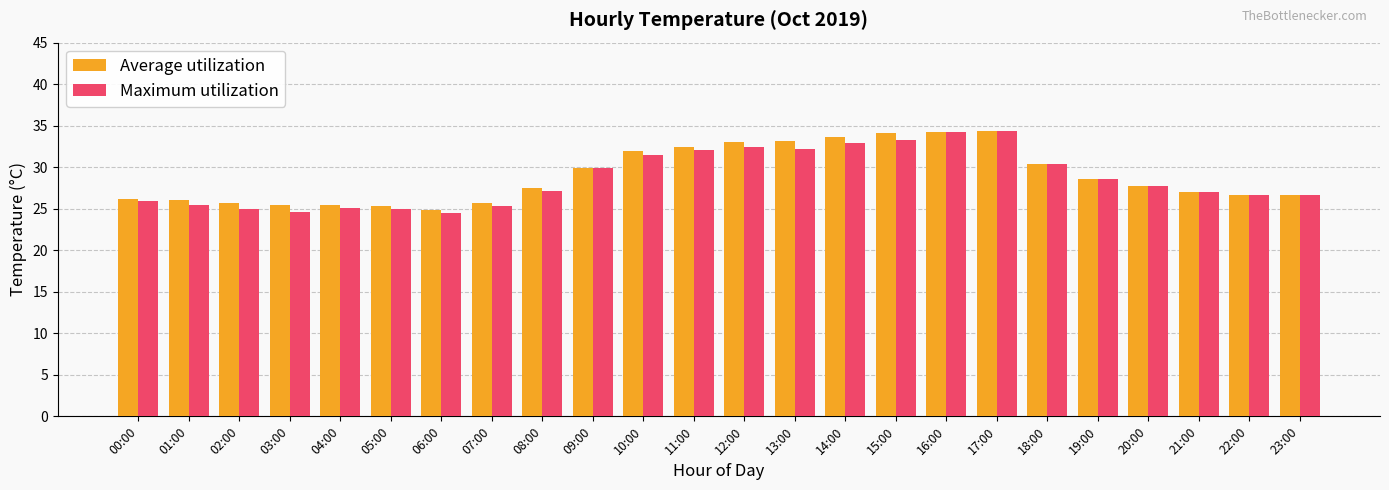

What is the total value across all series at 13:00?

65.3